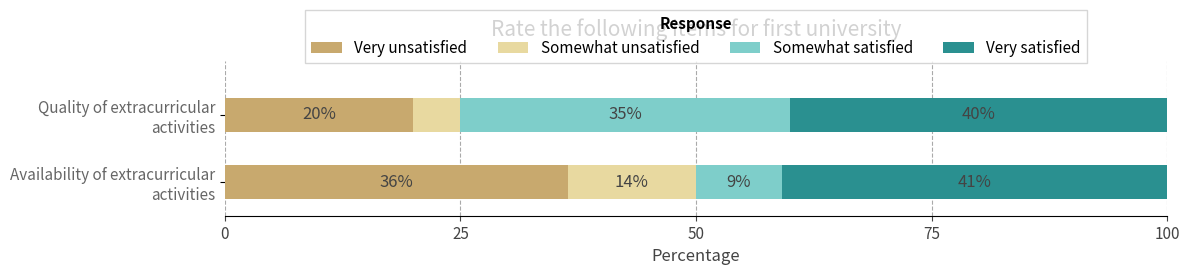

What is the lowest value of the Very unsatisfied series?

20.0